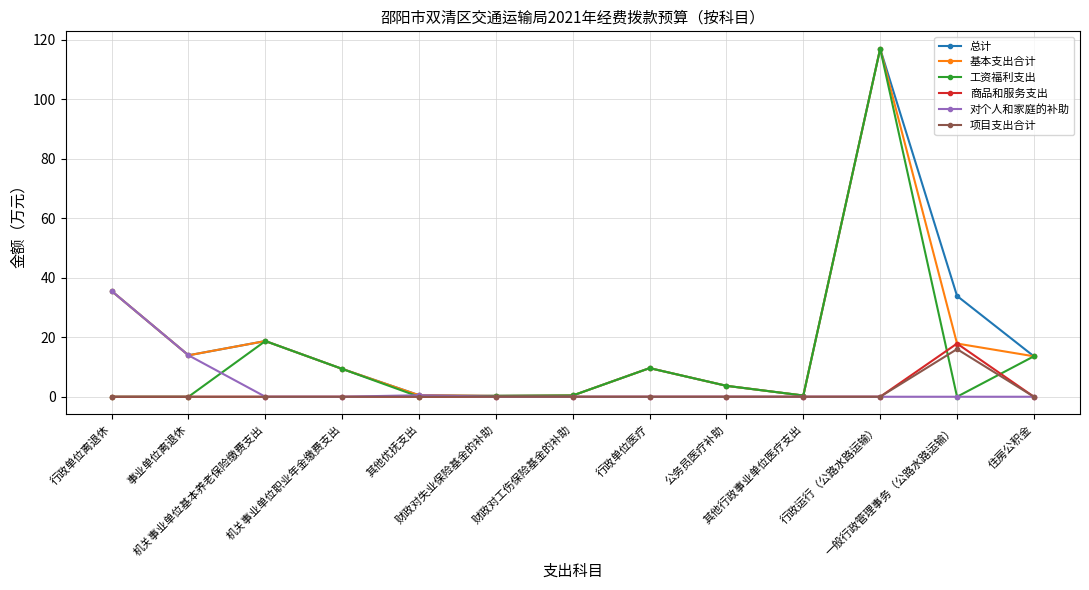

What is the highest value of the 基本支出合计 series?

116.9